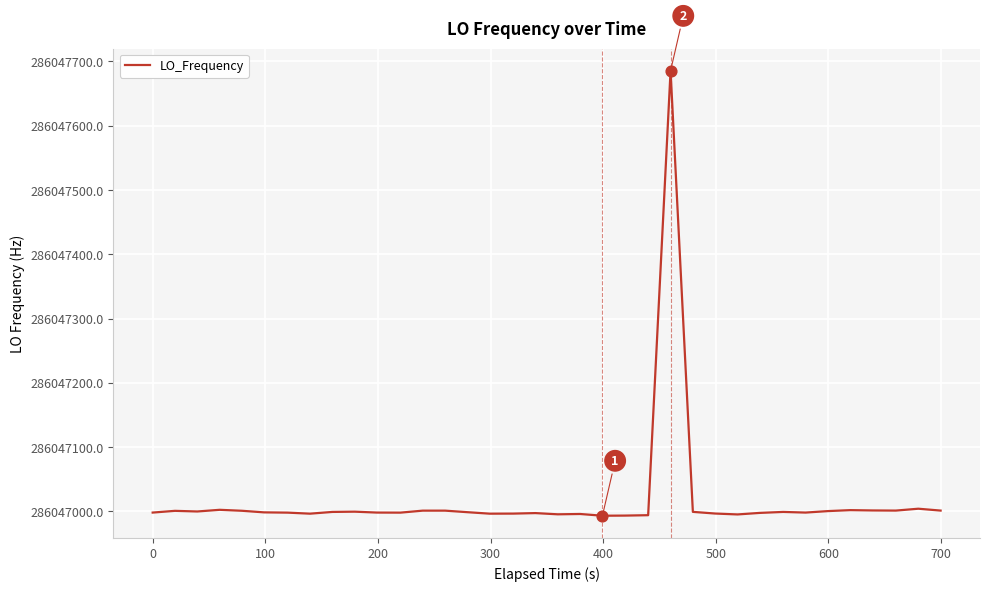

What is the maximum value shown in the chart?

286047685.4